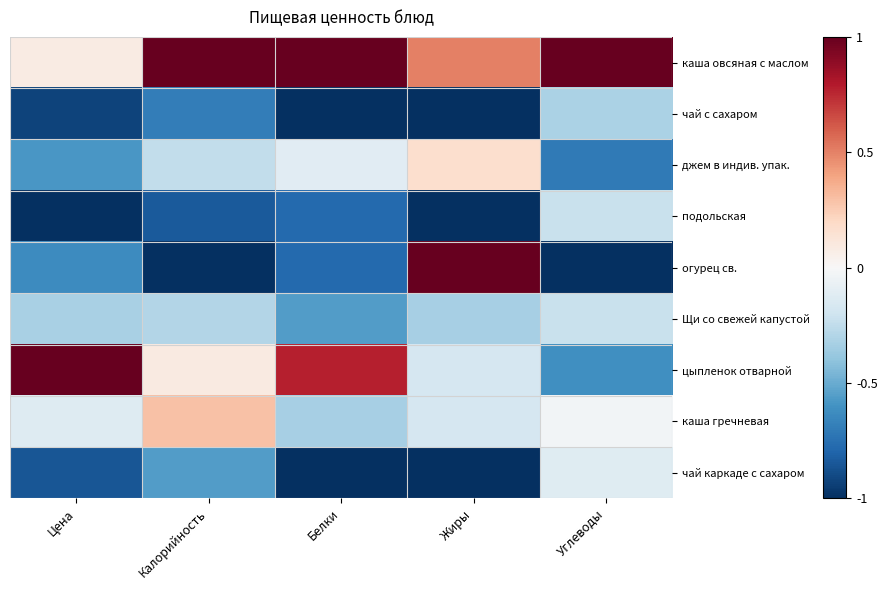

Reading left to right, extract all data points from this chart.

каша овсяная с маслом: Цена=0.1	Калорийность=1.0	Белки=1.0	Жиры=0.5	Углеводы=1.0
чай с сахаром: Цена=-0.9	Калорийность=-0.7	Белки=-1.0	Жиры=-1.0	Углеводы=-0.3
джем в индив. упак.: Цена=-0.6	Калорийность=-0.2	Белки=-0.1	Жиры=0.2	Углеводы=-0.7
подольская: Цена=-1.0	Калорийность=-0.8	Белки=-0.8	Жиры=-1.0	Углеводы=-0.2
огурец св.: Цена=-0.6	Калорийность=-1.0	Белки=-0.8	Жиры=1.0	Углеводы=-1.0
Щи со свежей капустой: Цена=-0.3	Калорийность=-0.3	Белки=-0.6	Жиры=-0.3	Углеводы=-0.2
цыпленок отварной: Цена=1.0	Калорийность=0.1	Белки=0.8	Жиры=-0.2	Углеводы=-0.6
каша гречневая: Цена=-0.1	Калорийность=0.3	Белки=-0.3	Жиры=-0.2	Углеводы=-0.0
чай каркаде с сахаром: Цена=-0.9	Калорийность=-0.6	Белки=-1.0	Жиры=-1.0	Углеводы=-0.1